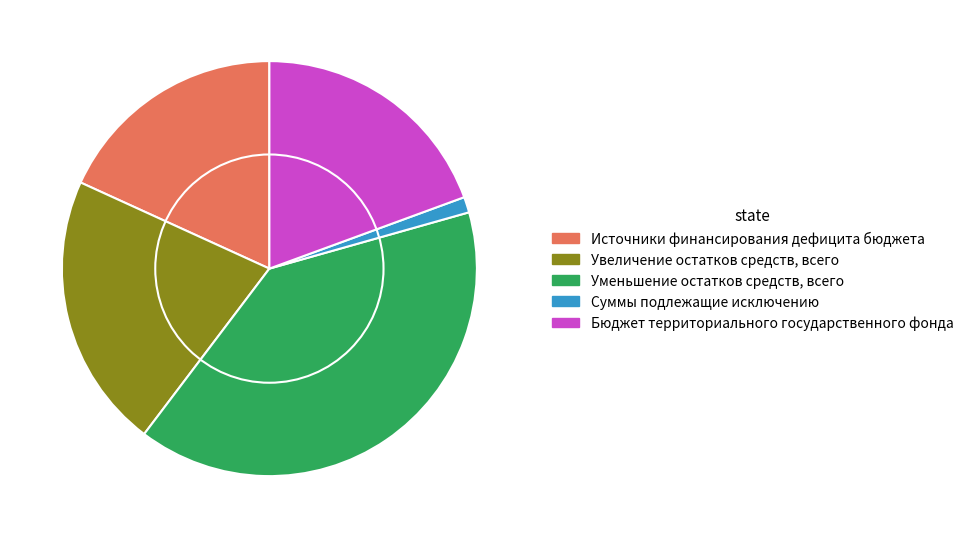

How many slices are in this pie chart?

5